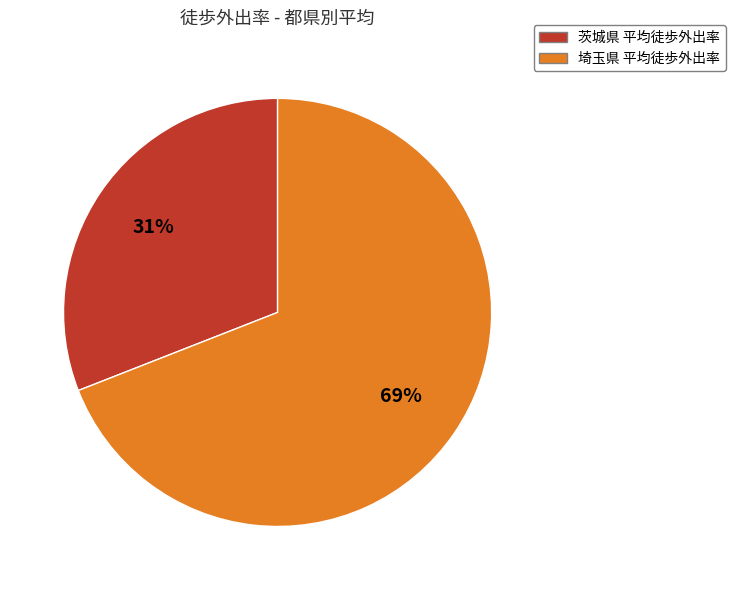

True or false: 茨城県 平均徒歩外出率 accounts for 22% of the total.

False